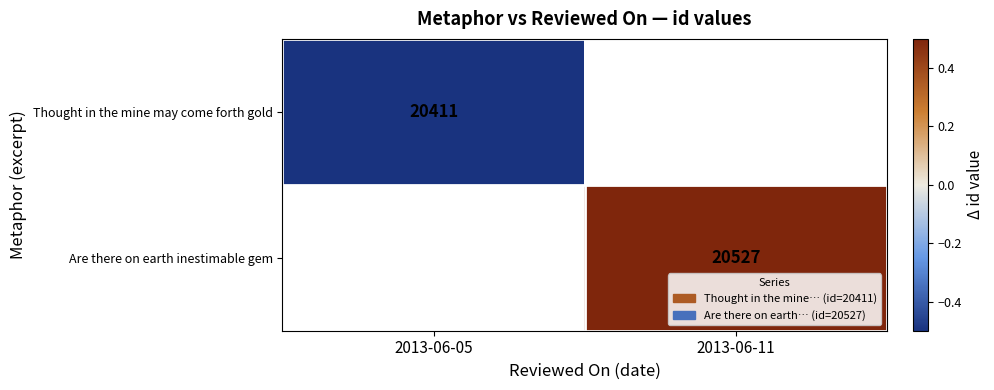

The Thought in the mine may come forth gold series shows 20411 at 2013-06-05. True or false?

True